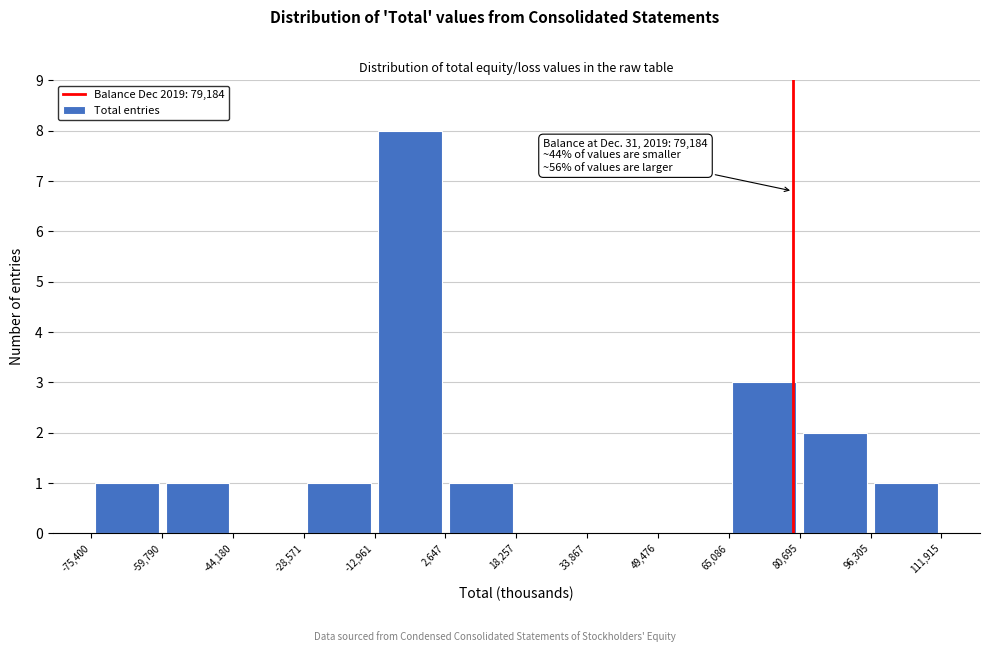

Over which range of the x-axis is the bar tallest?

-12,961 to 2,647